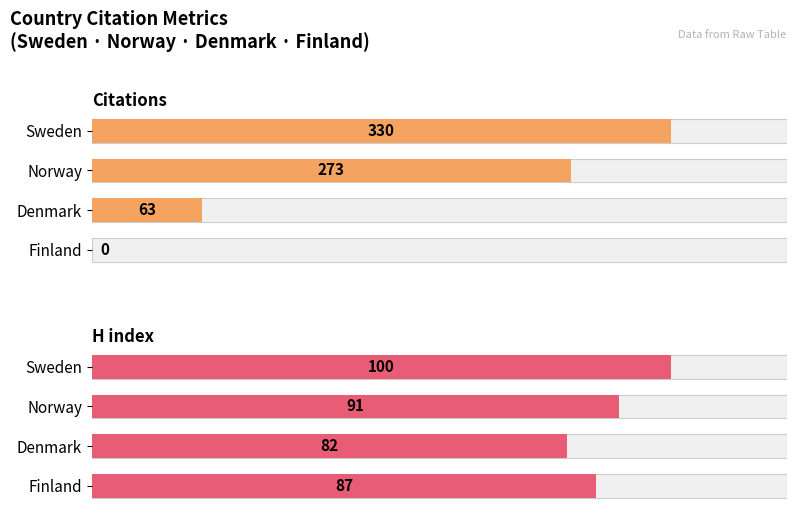

What is the greatest value displayed?

330